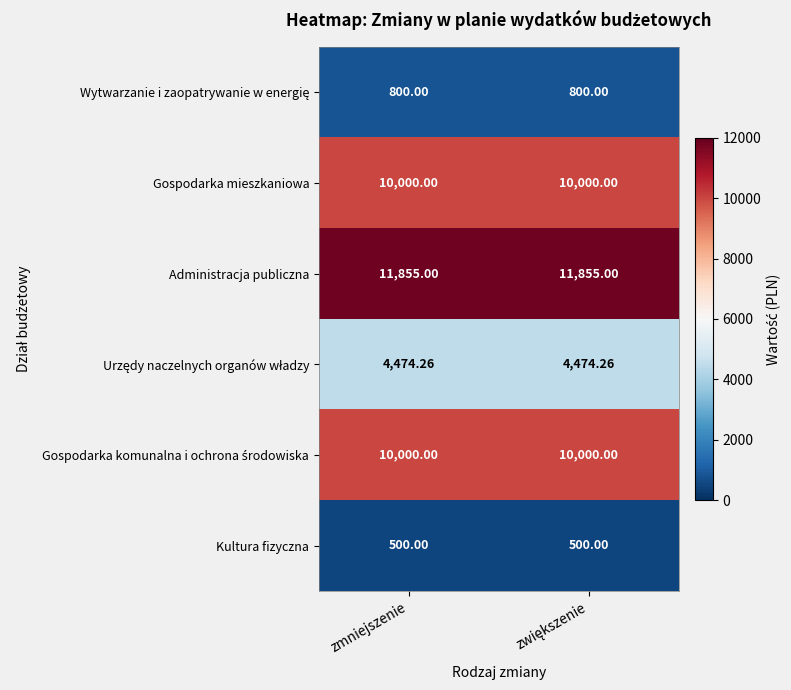

Which series has the largest total across all categories?

Administracja publiczna